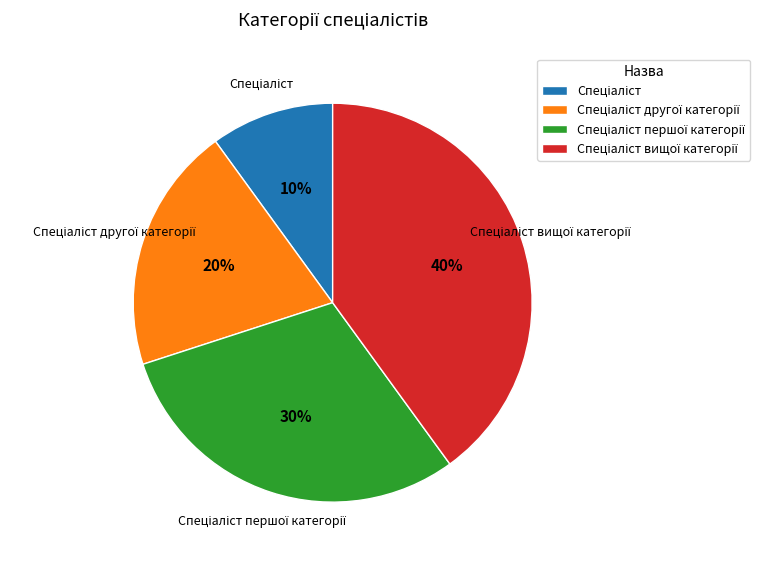

To the nearest percent, what is the difference between the largest and smallest slice percentages?

30%